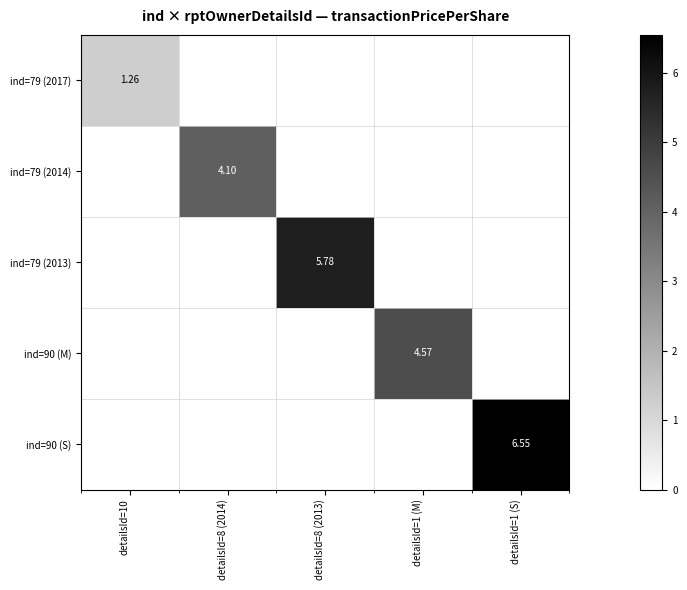

The value of ind=90 (S) at detailsId=1 (M) is 0.0. True or false?

True